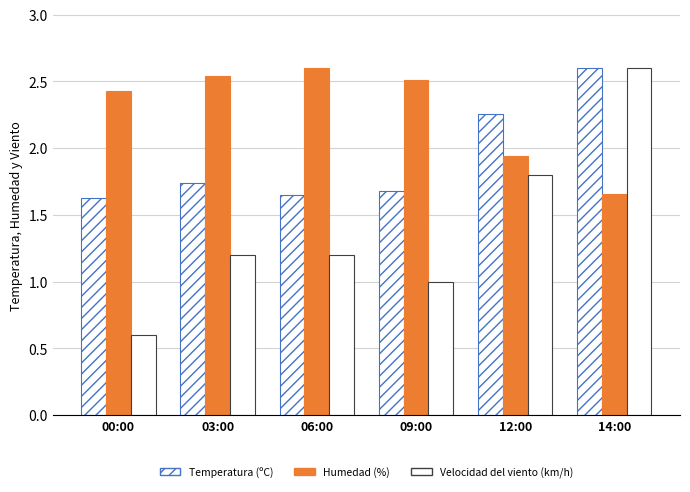

Does the chart contain stacked bars?

No